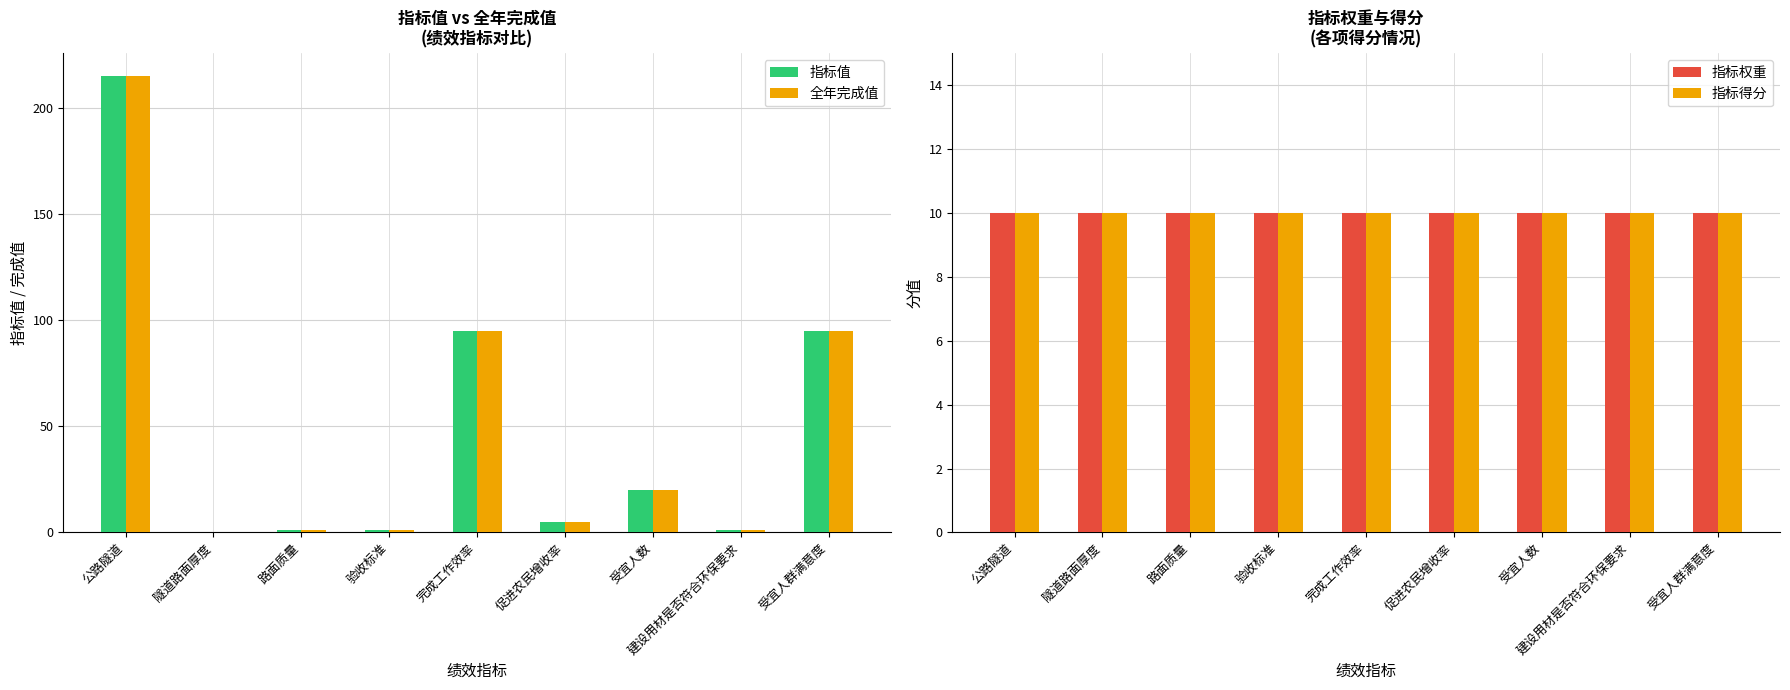

List the labels in order of 指标值 value, smallest first.

隧道路面厚度, 路面质量, 验收标准, 建设用材是否符合环保要求, 促进农民增收率, 受宜人数, 完成工作效率, 受宜人群满意度, 公路隧道